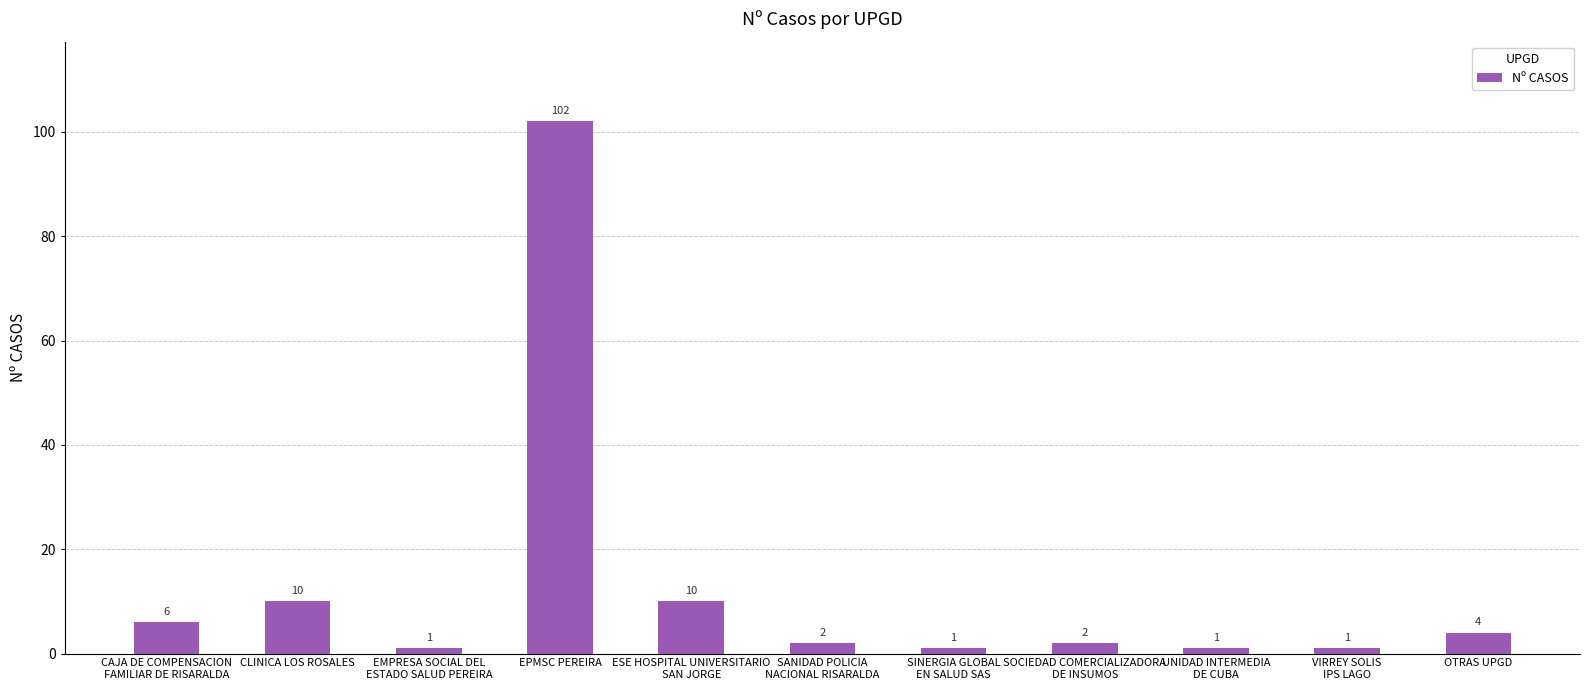

Which category has the highest value across all series?

EPMSC PEREIRA